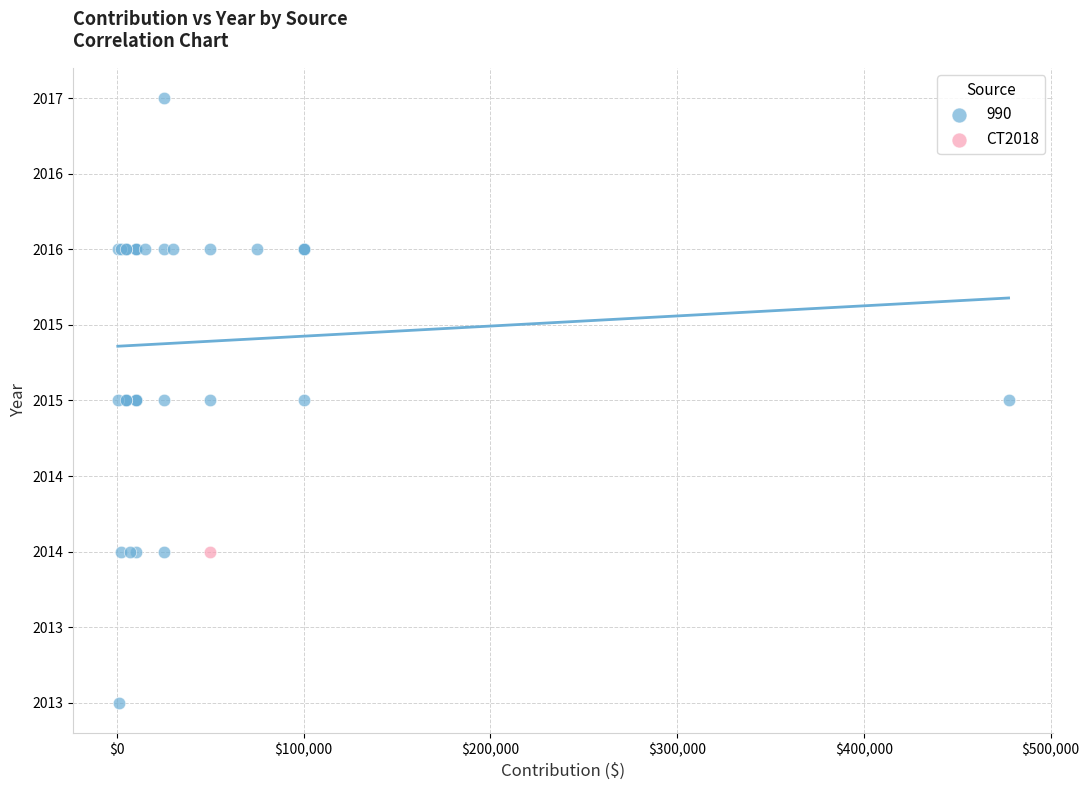

What are all the series names shown in the legend?

990, CT2018